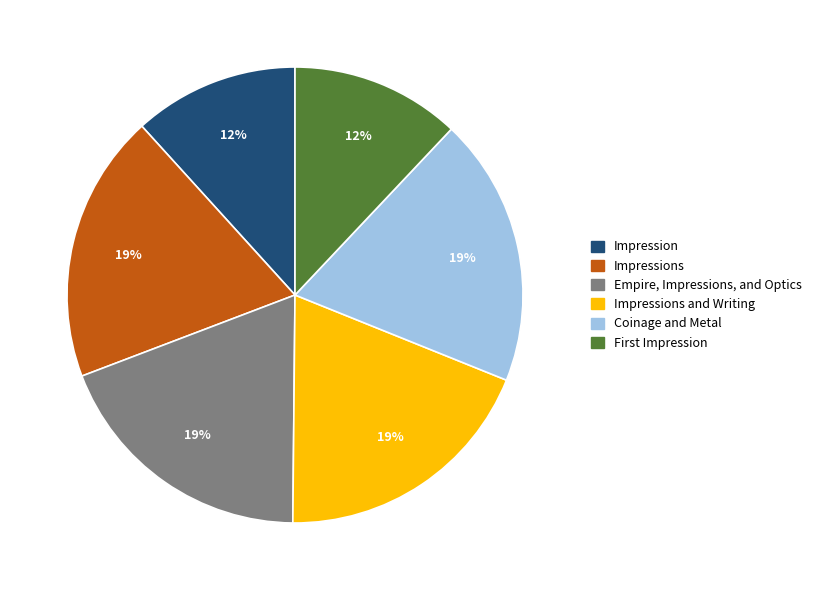

To the nearest percent, what is the average slice percentage?

17%